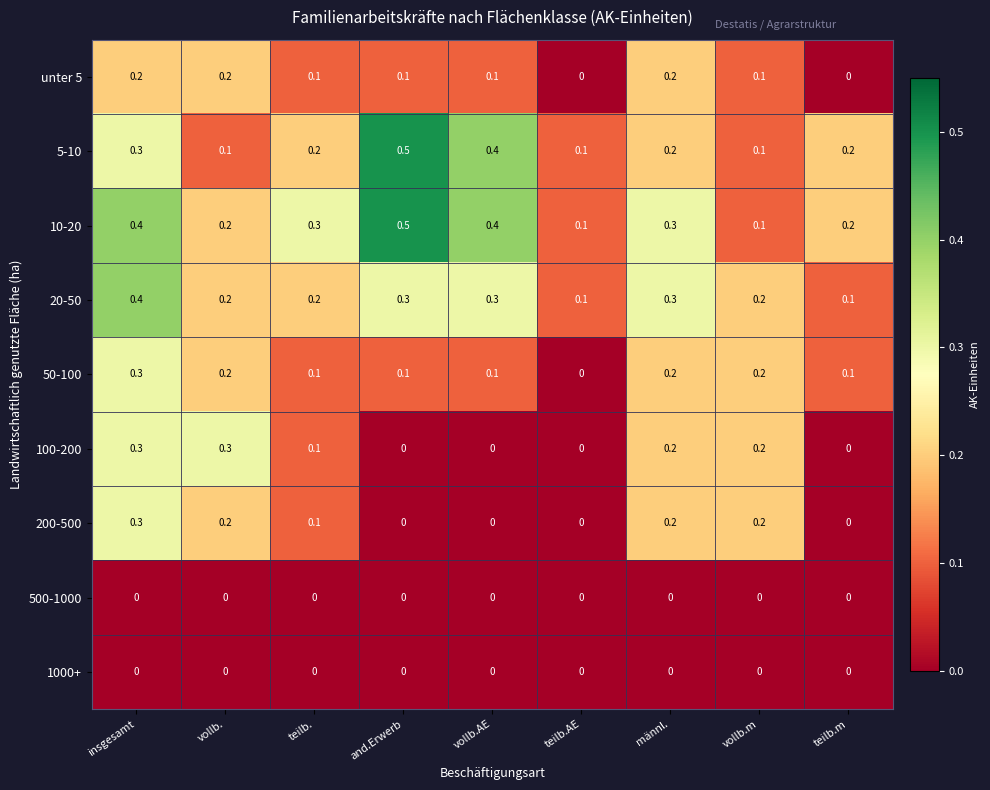

What is the greatest value displayed?

0.5